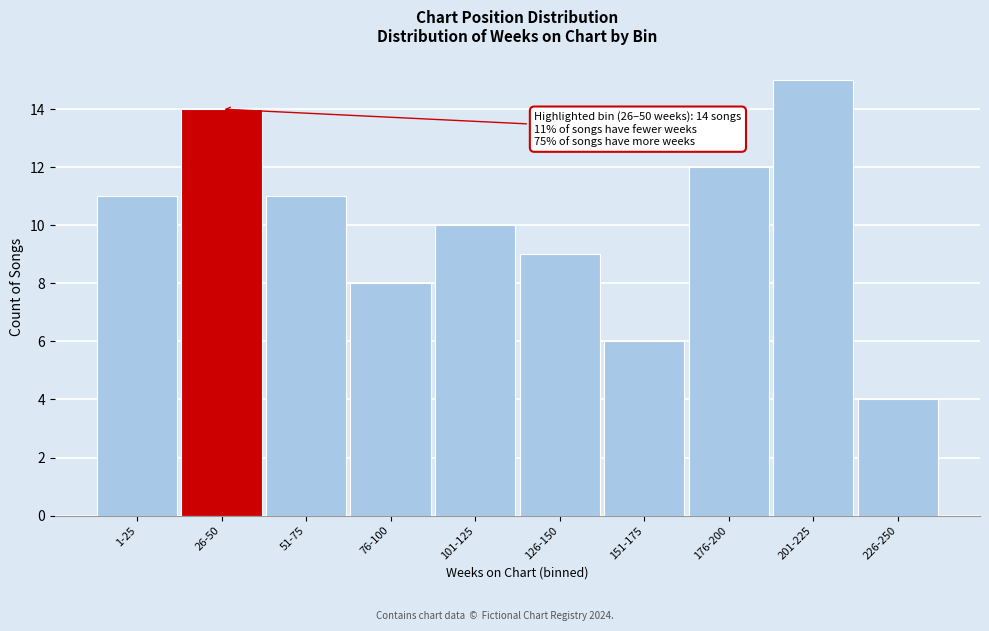

Reading right to left, list all the values displayed in this chart.

4	15	12	6	9	10	8	11	14	11